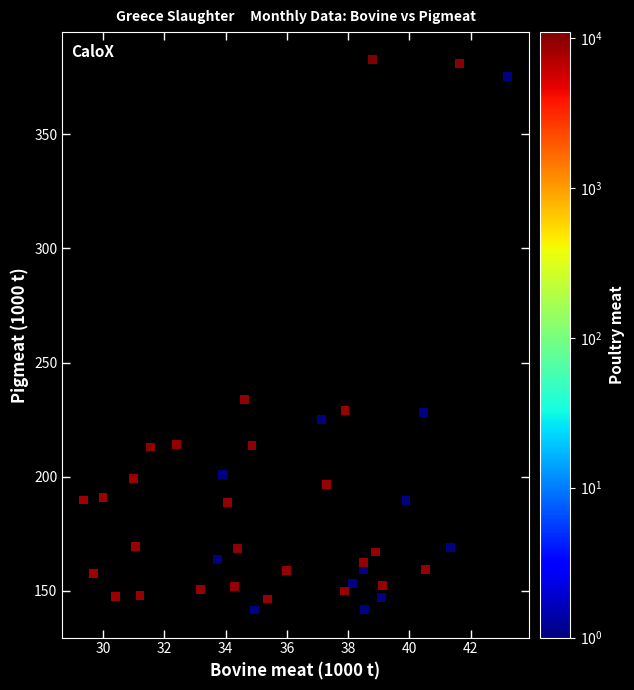

What is the range of Y values (max minus min)?

241.3